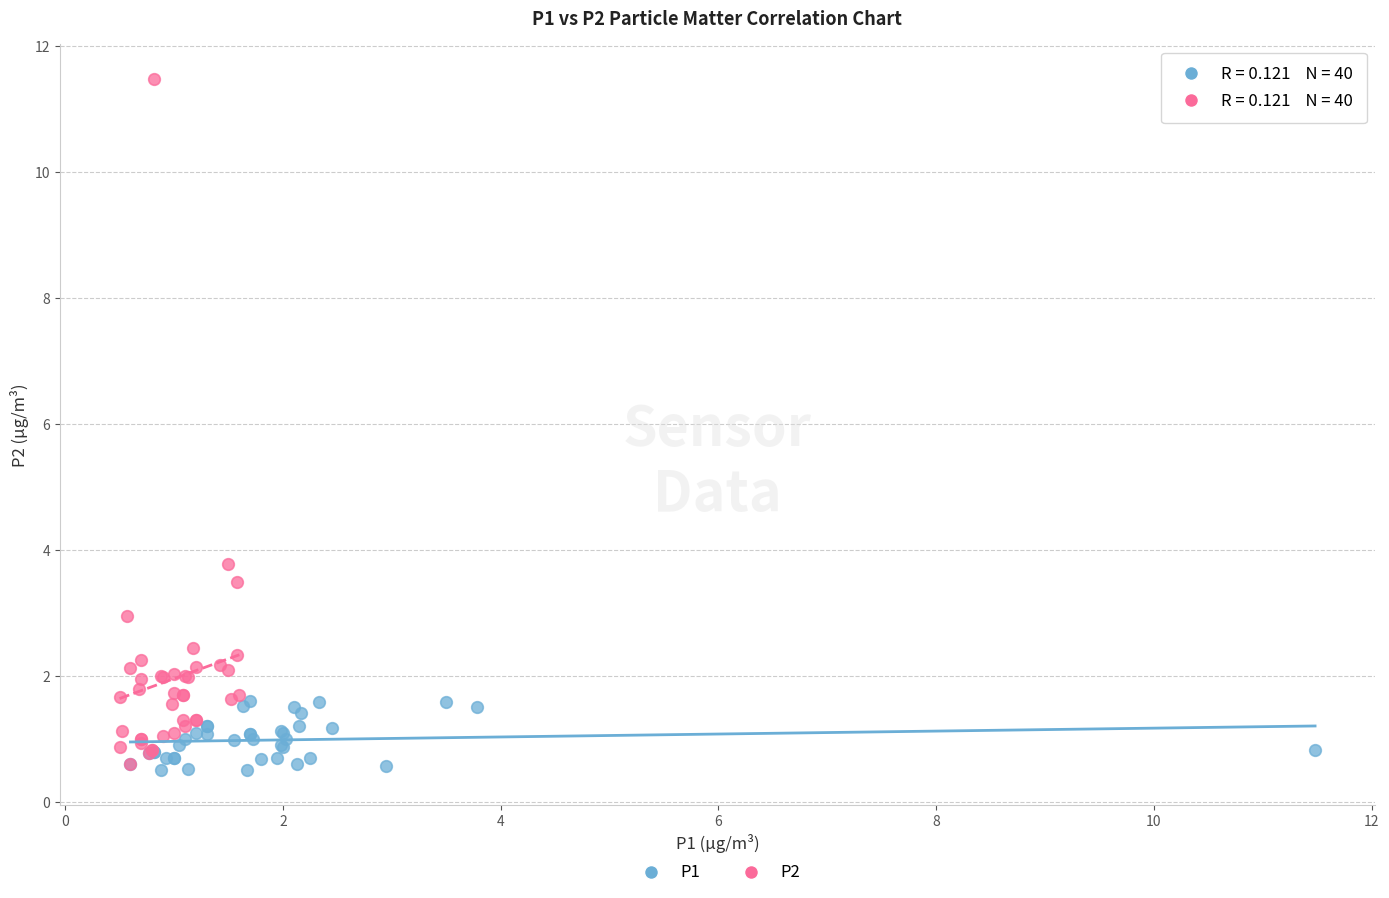

Which series has the widest spread of Y values?

P2